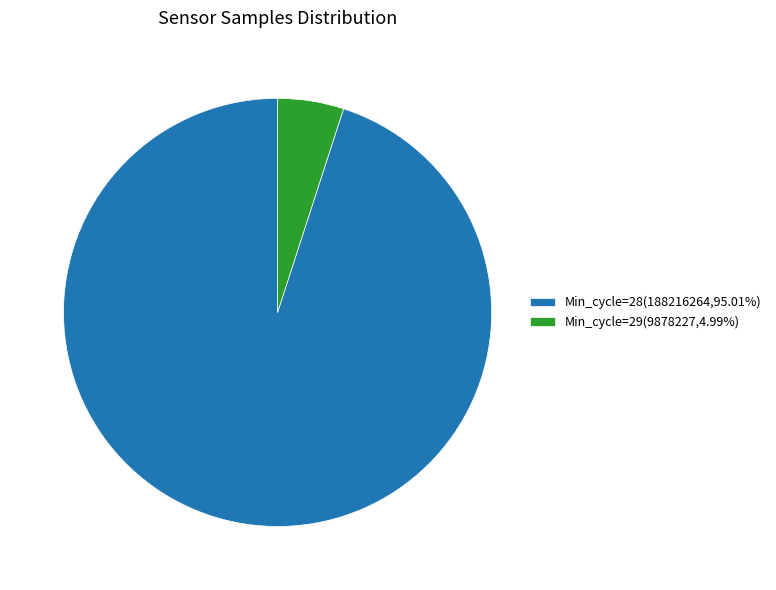

What is the ratio of the value at Min_cycle=28(188216264,95.01%) to the value at Min_cycle=29(9878227,4.99%)?

19.1